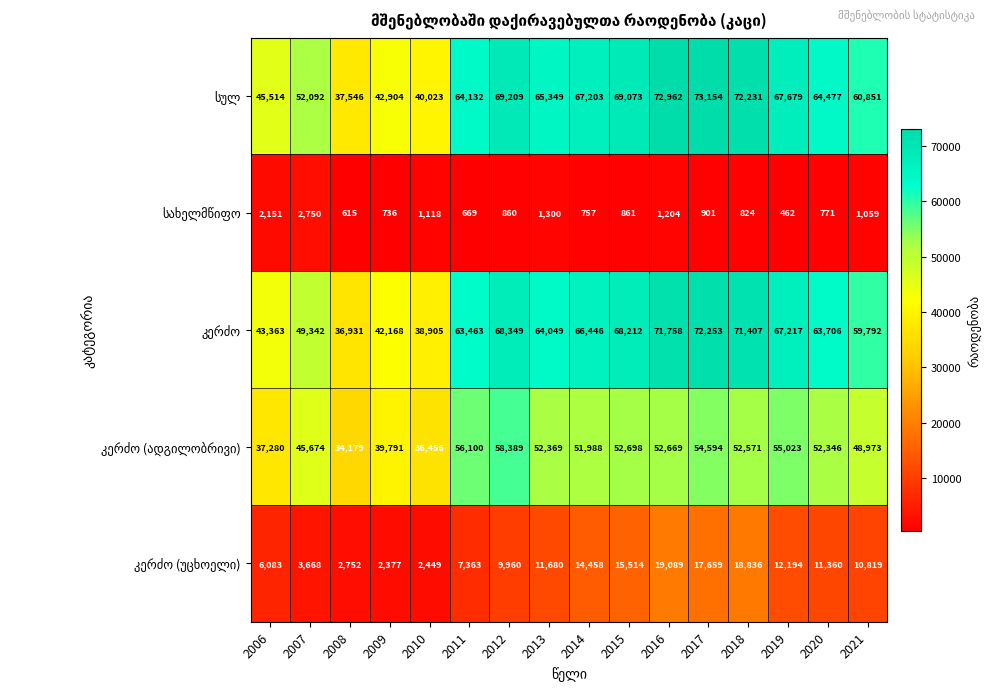

What is the total value across all series at 2018?

215869